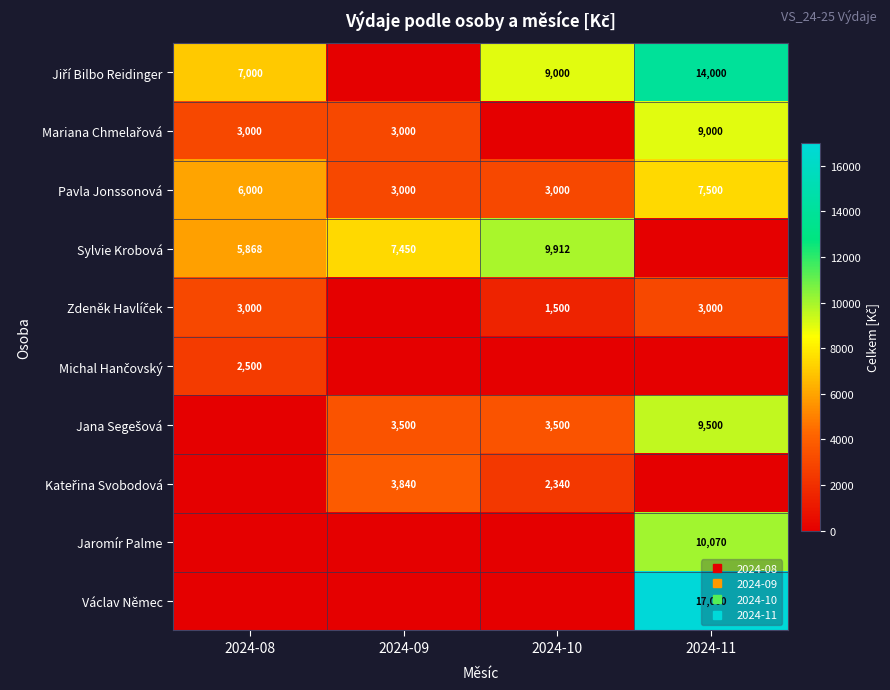

At which label does Mariana Chmelařová reach its peak?

2024-11